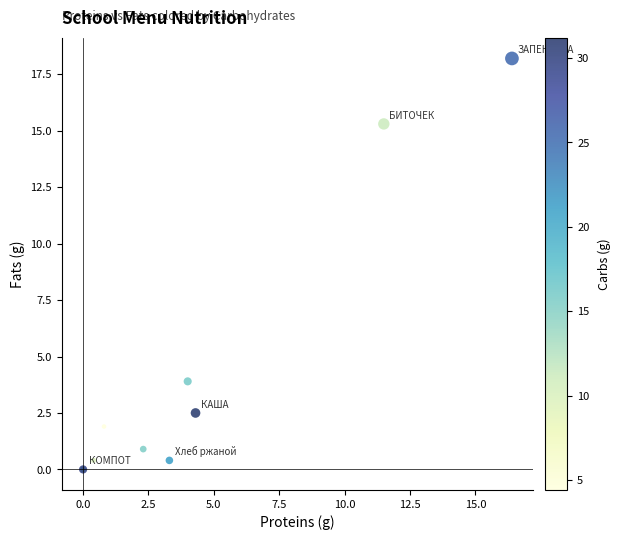

What Y value in the scatter plot is closest to 9?

3.9